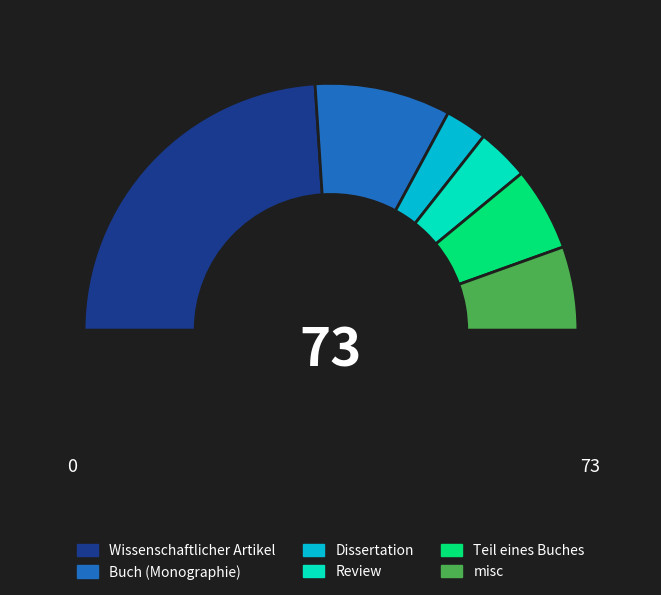

Count the number of slices in the pie.

7